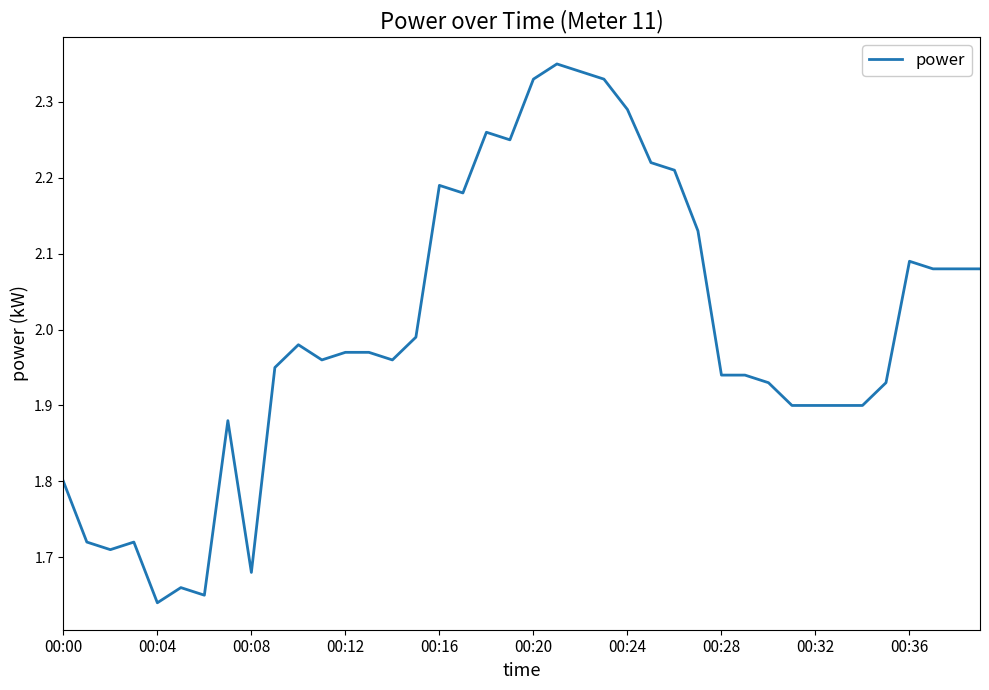

What is the difference between the maximum and minimum values?

0.7